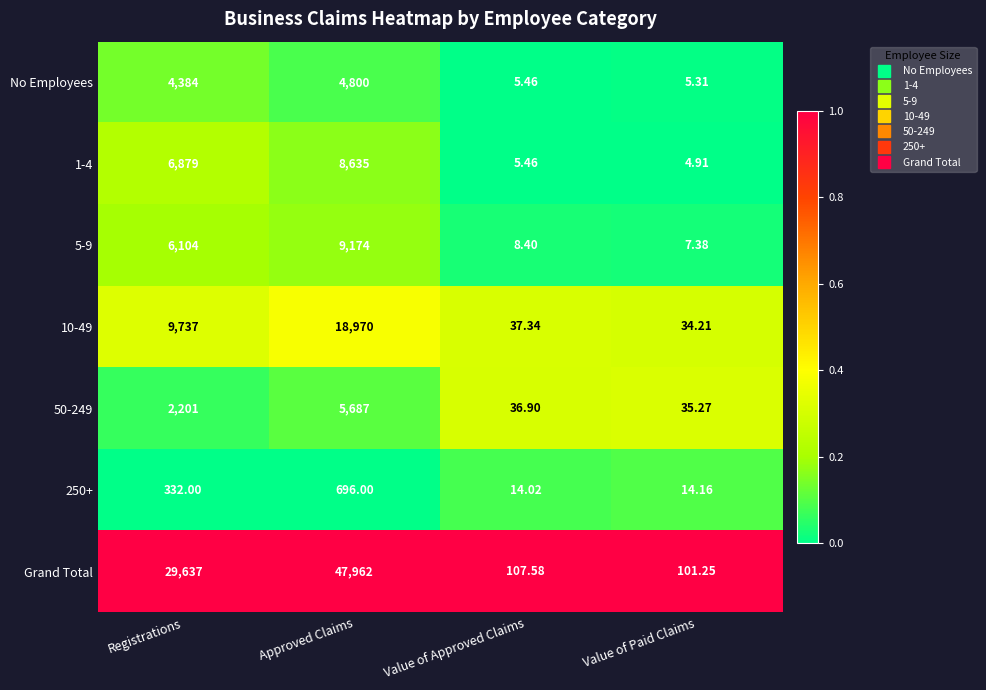

What is the spread (max minus min) of values at Value of Paid Claims?

96.3